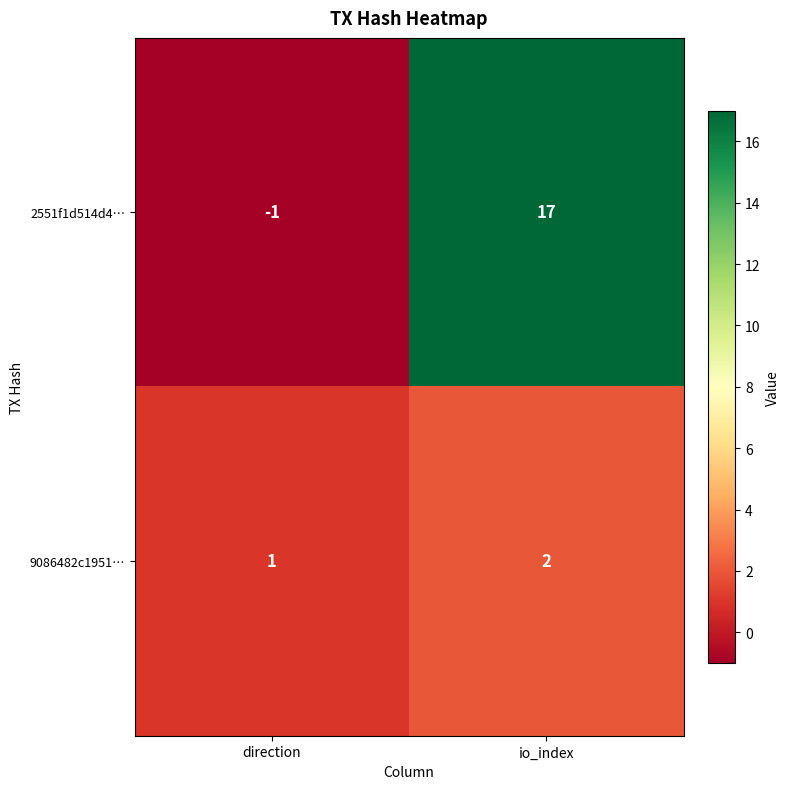

What is the spread (max minus min) of values at io_index?

15